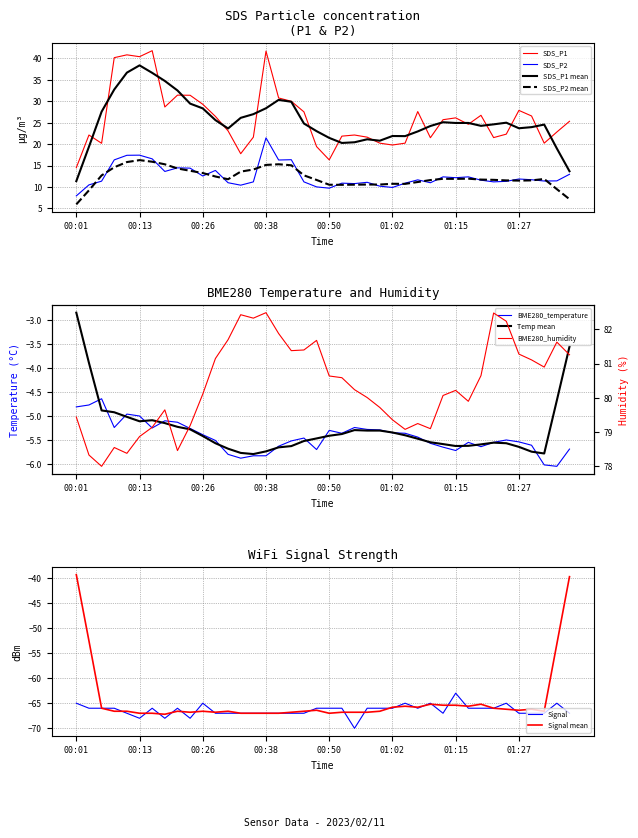

What is the lowest value of the Signal series?

-70.0